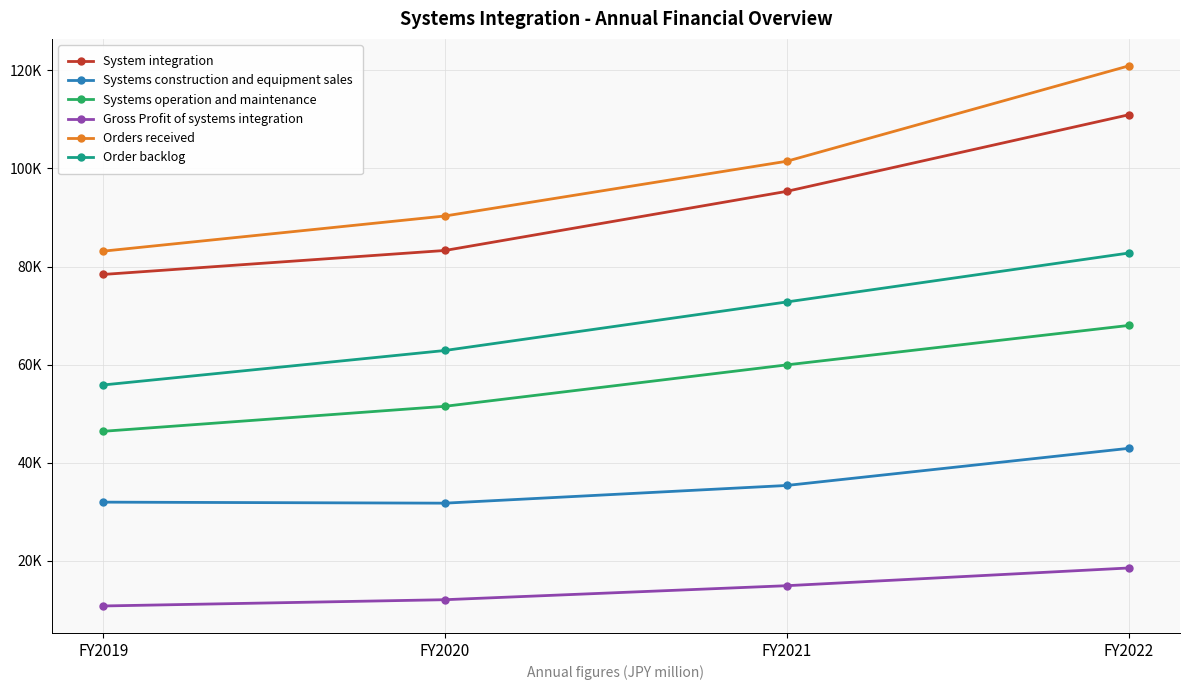

What are all the series names shown in the legend?

System integration, Systems construction and equipment sales, Systems operation and maintenance, Gross Profit of systems integration, Orders received, Order backlog